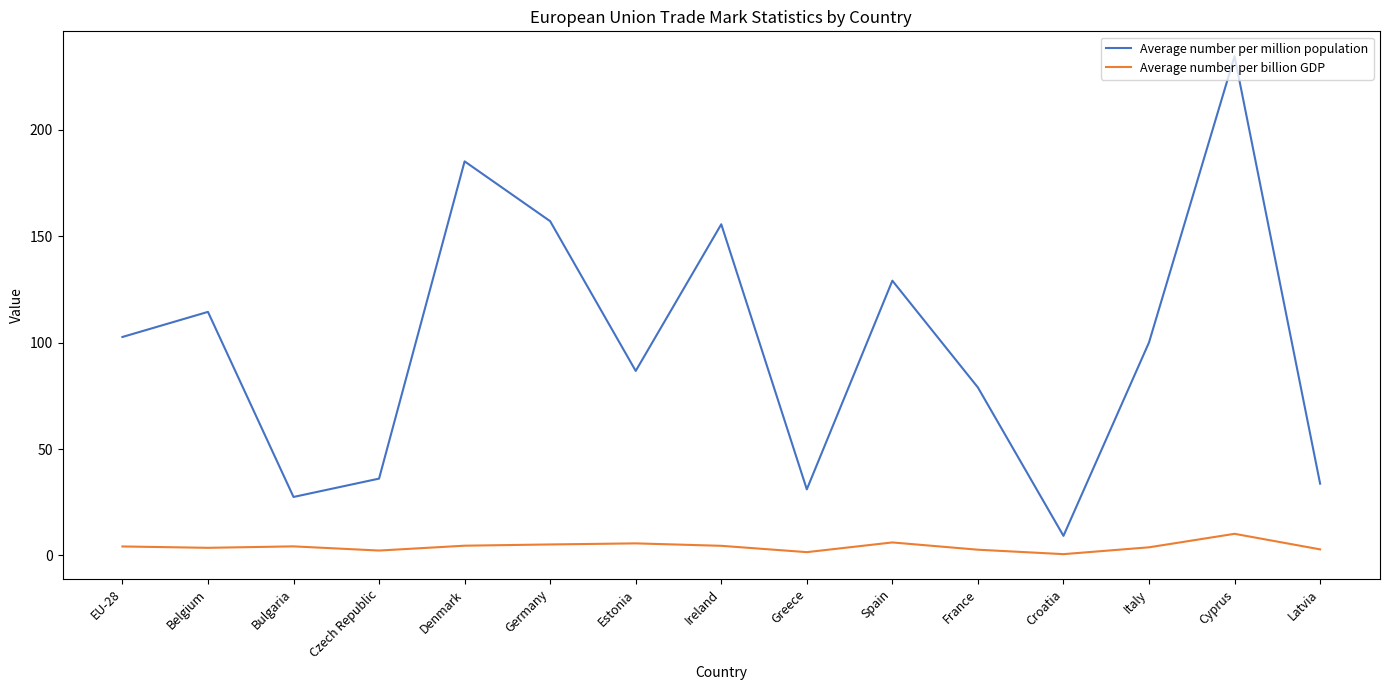

True or false: Average number per million population has a value of 90.4 at Cyprus.

False